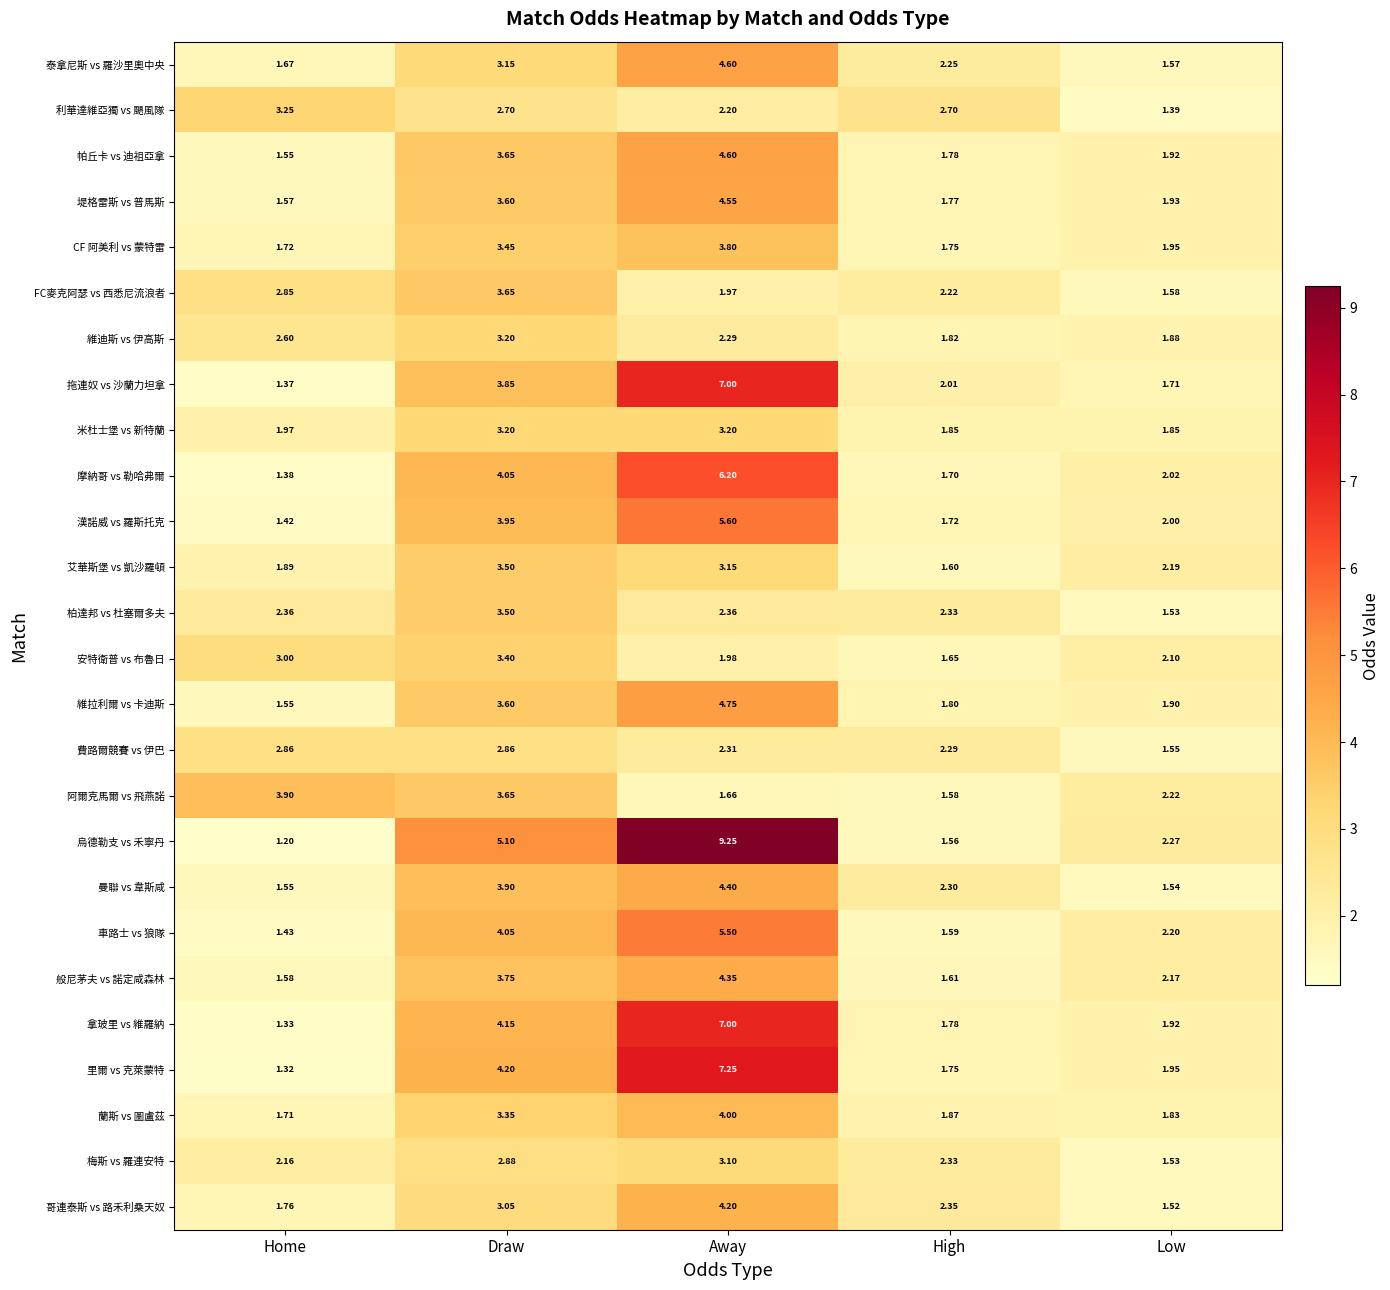

Is the value of 烏德勒支 vs 禾寧丹 at High greater than the value of 漢諾威 vs 羅斯托克 at Home?

Yes